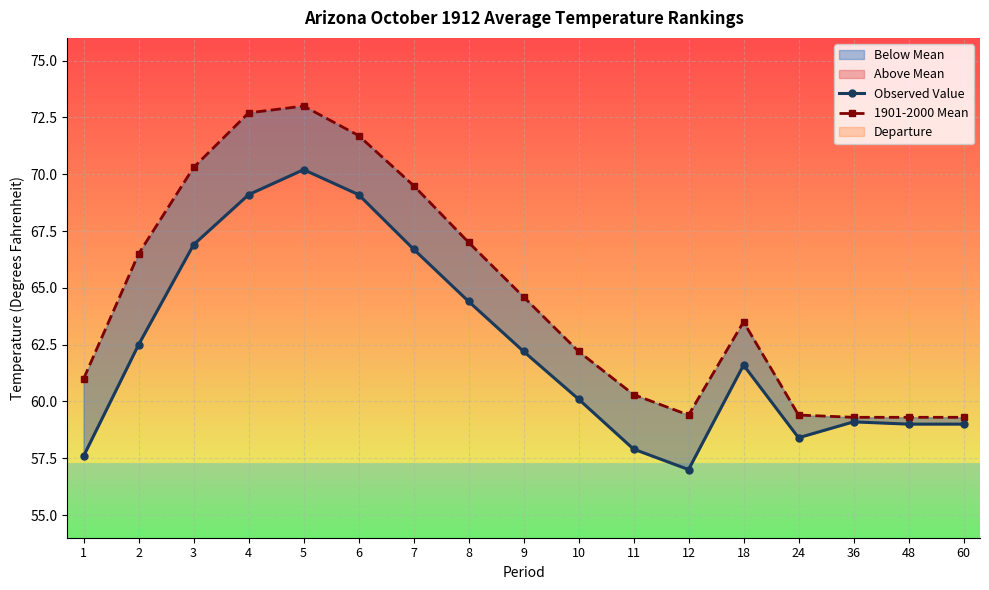

At which category does the chart reach its peak across all series?

5